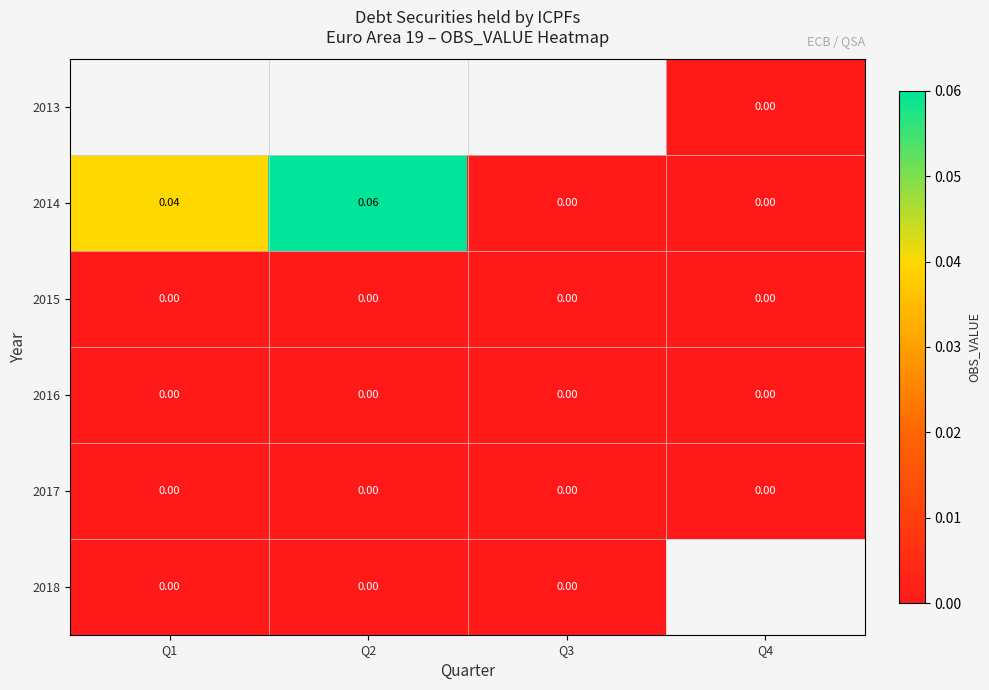

The 2017 series shows 0.0 at Q4. True or false?

True